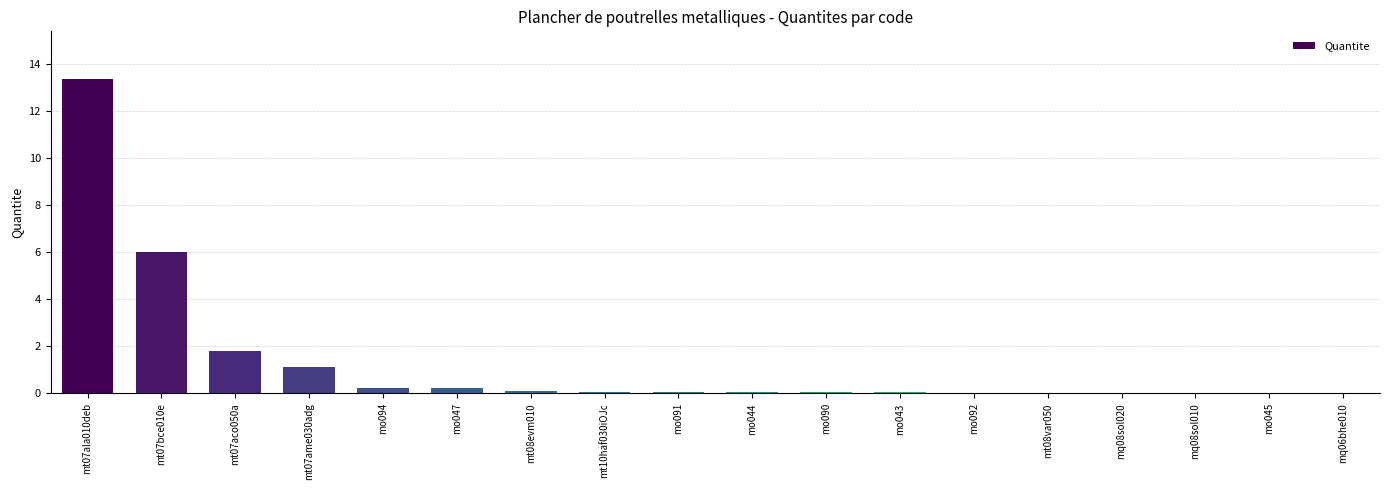

What is the sum of all values?

23.1